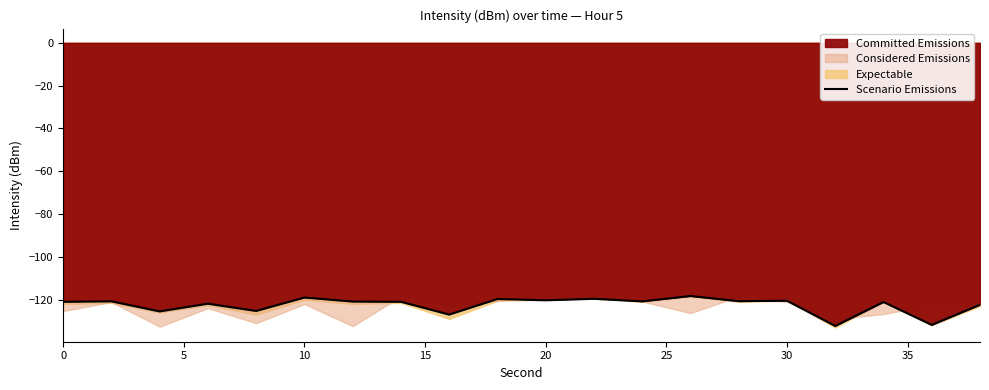

The value of Scenario Emissions at 30 is -54.2. True or false?

False